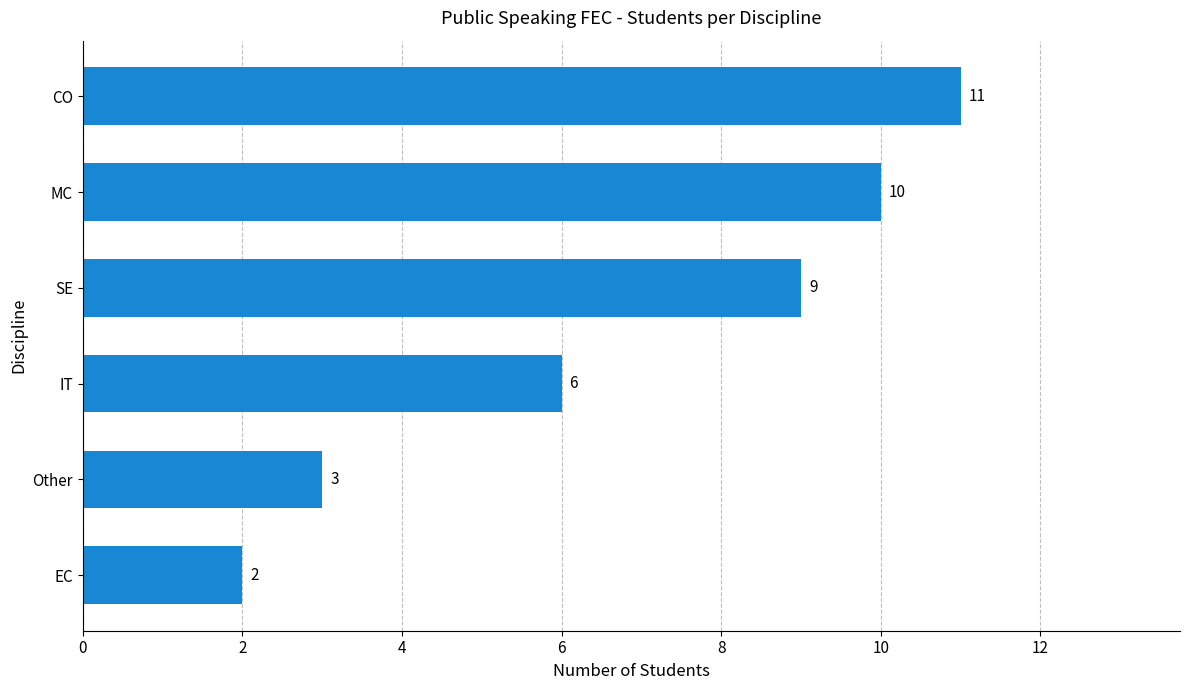

Between IT and MC, which is larger?

MC